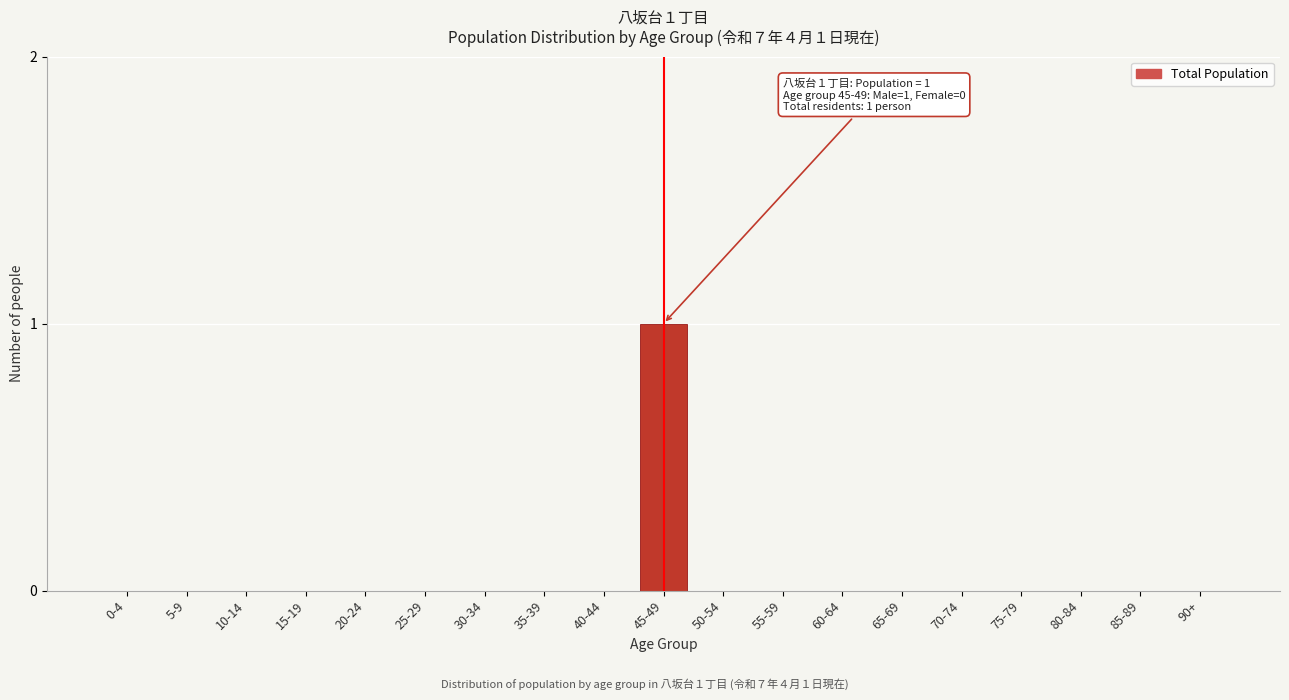

Reading right to left, transcribe all the data shown in this chart.

90+=0	85-89=0	80-84=0	75-79=0	70-74=0	65-69=0	60-64=0	55-59=0	50-54=0	45-49=1	40-44=0	35-39=0	30-34=0	25-29=0	20-24=0	15-19=0	10-14=0	5-9=0	0-4=0